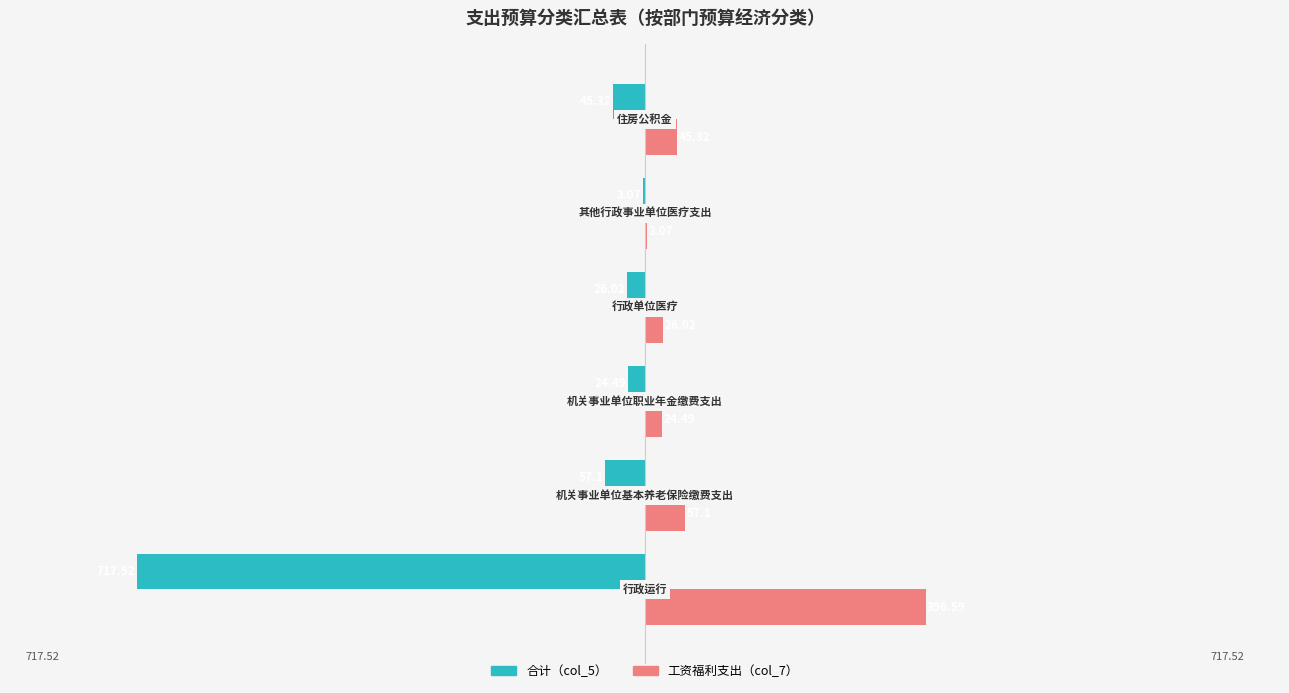

Between 0 and 2, which series saw the biggest shift?

合计（col_5）